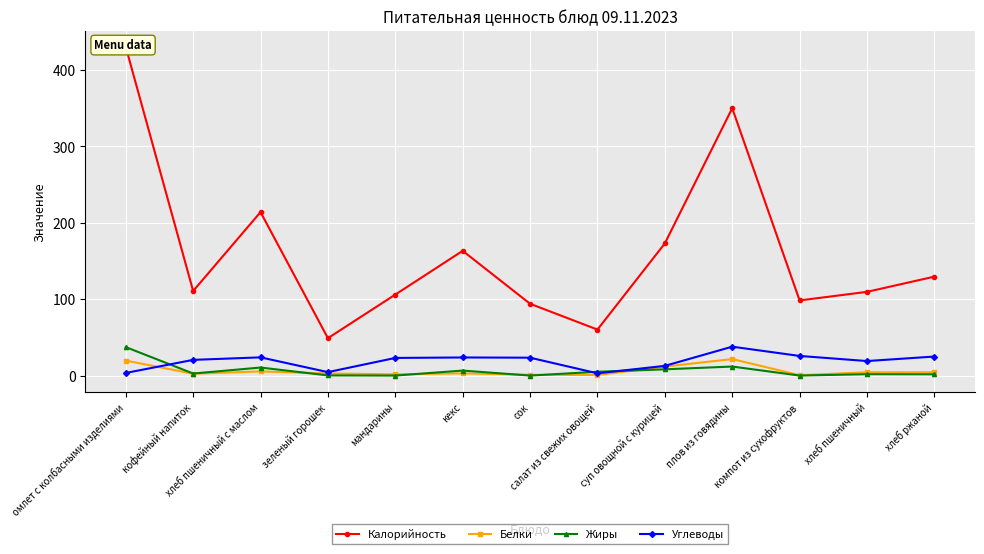

Between зеленый горошек and кекс, which is larger?

кекс